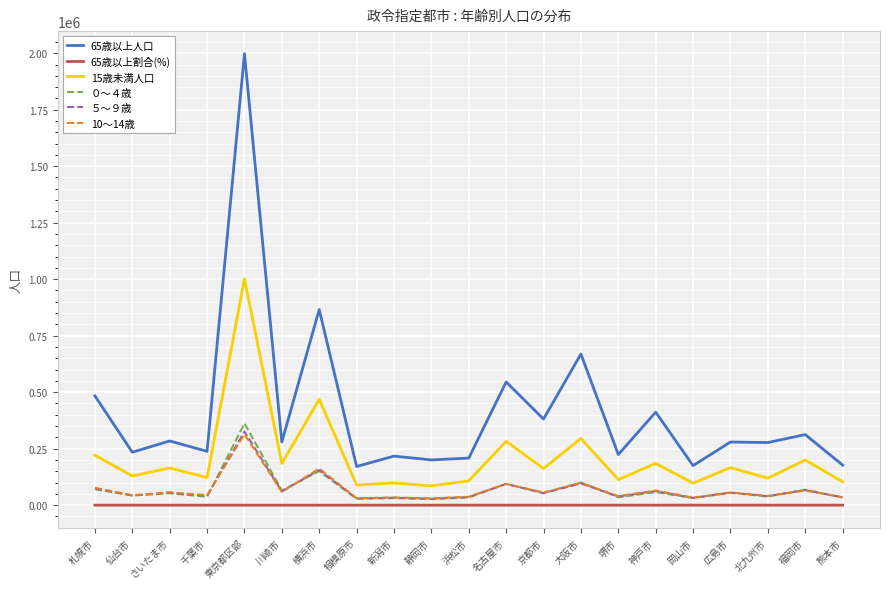

Is the value of 65歳以上割合(%) at 広島市 greater than the value of ０～４歳 at 札幌市?

No